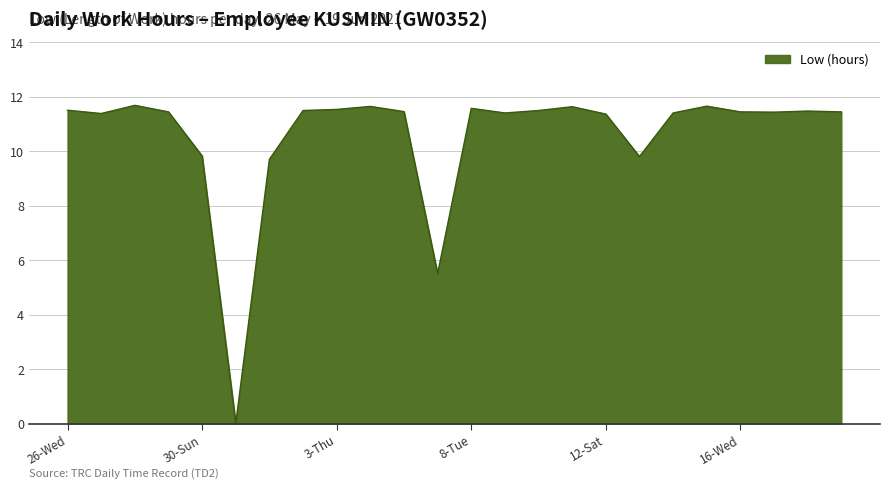

How many series are shown in this chart?

1